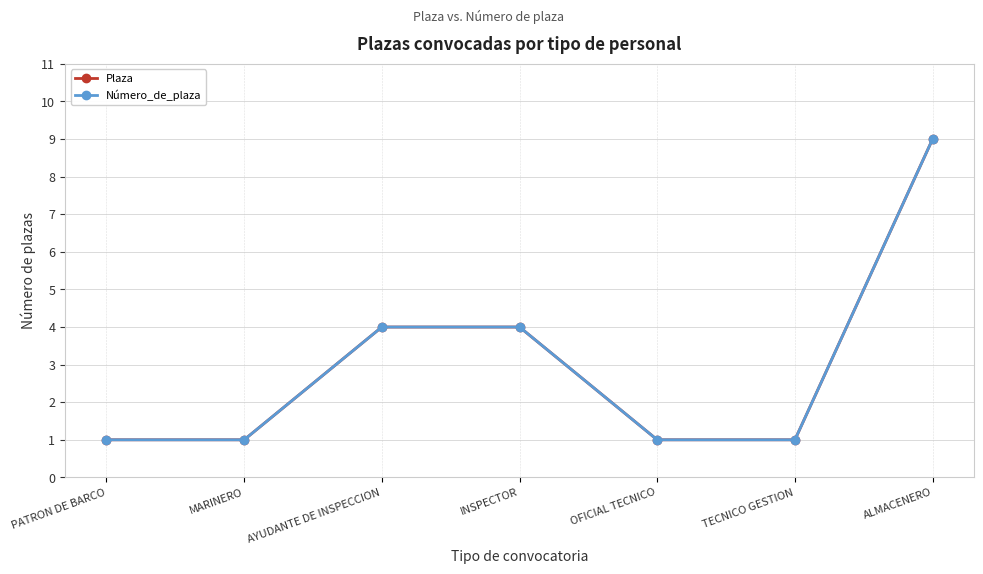

List the series in order of their peak value, lowest first.

Plaza, Número_de_plaza